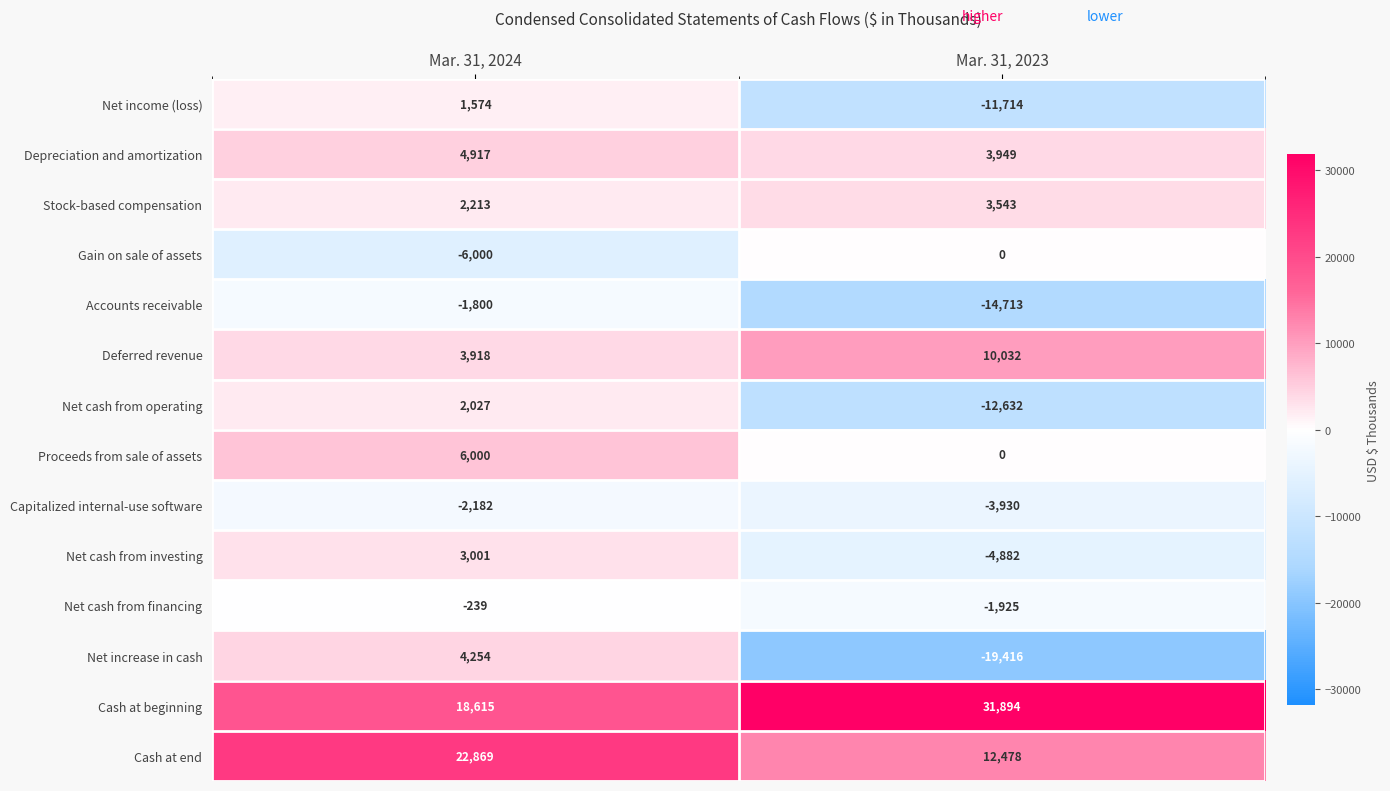

What is the average value of the Net cash from operating series?

-5302